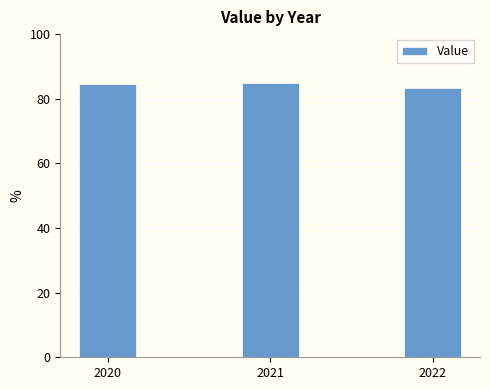

What is the sum of all values?

252.8